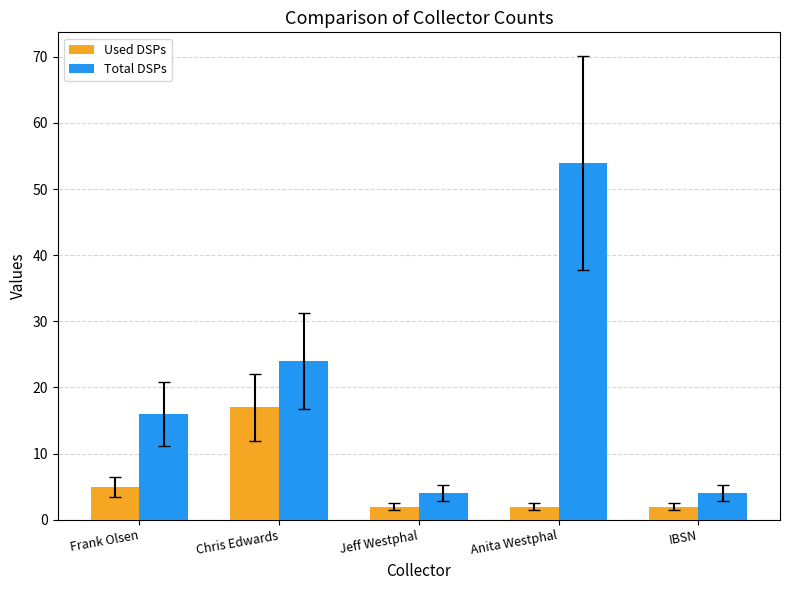

Count the number of categories in the chart.

5